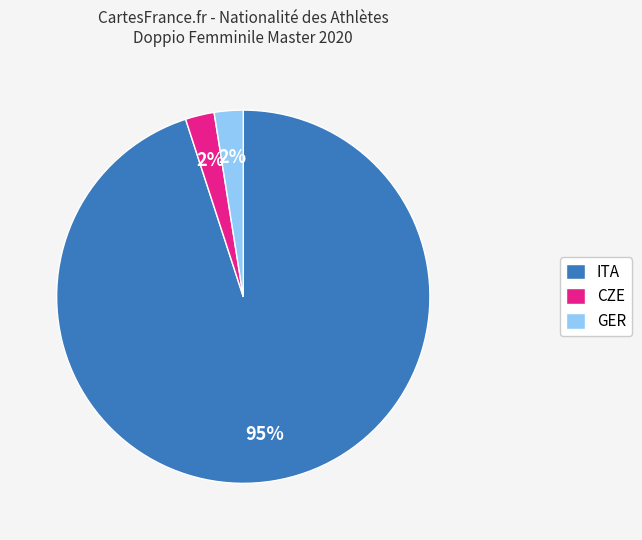

To the nearest percent, what is the average slice percentage?

33%